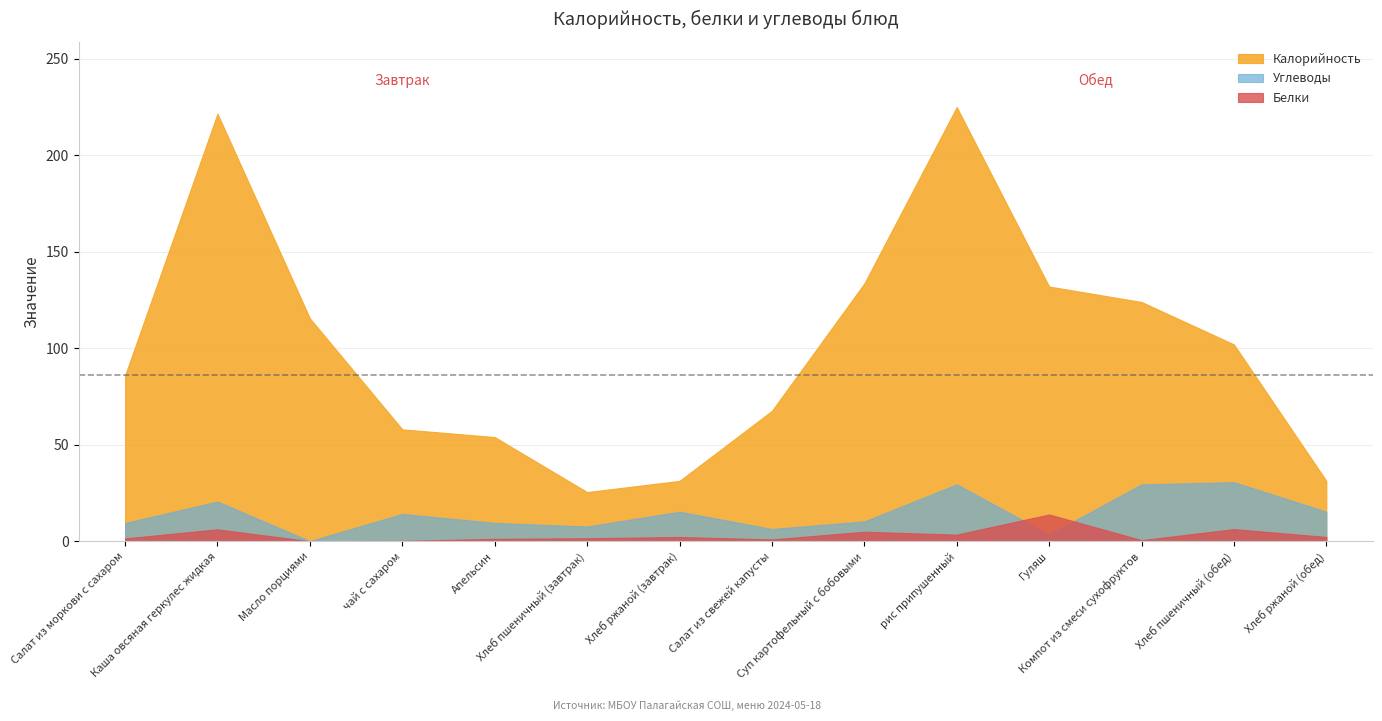

What is the difference between the maximum and minimum values in the Калорийность series?

199.5